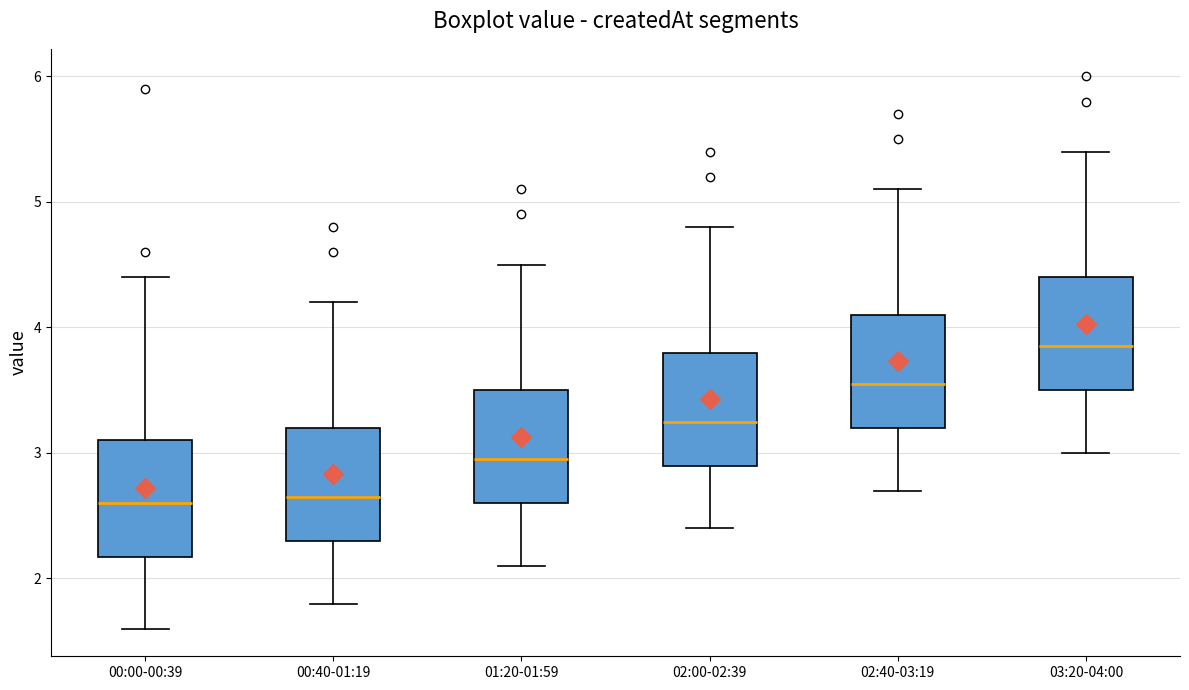

Where is the upper edge of the box for 00:00-00:39 on the y-axis? The values are not printed on the chart, so give them approximately, as read against the axis.

3.1